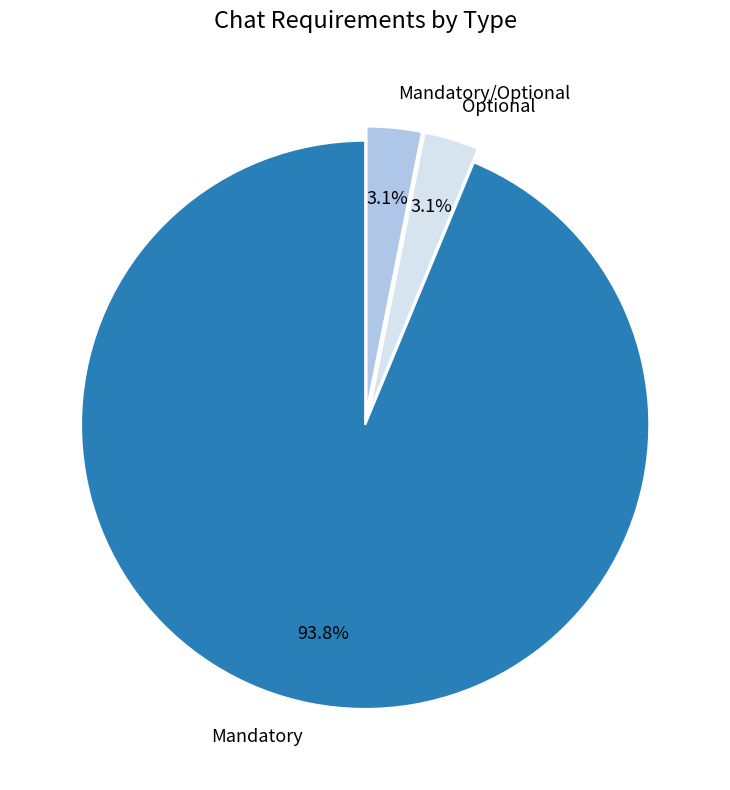

To the nearest percent, what is the difference between the largest and smallest slice percentages?

91%